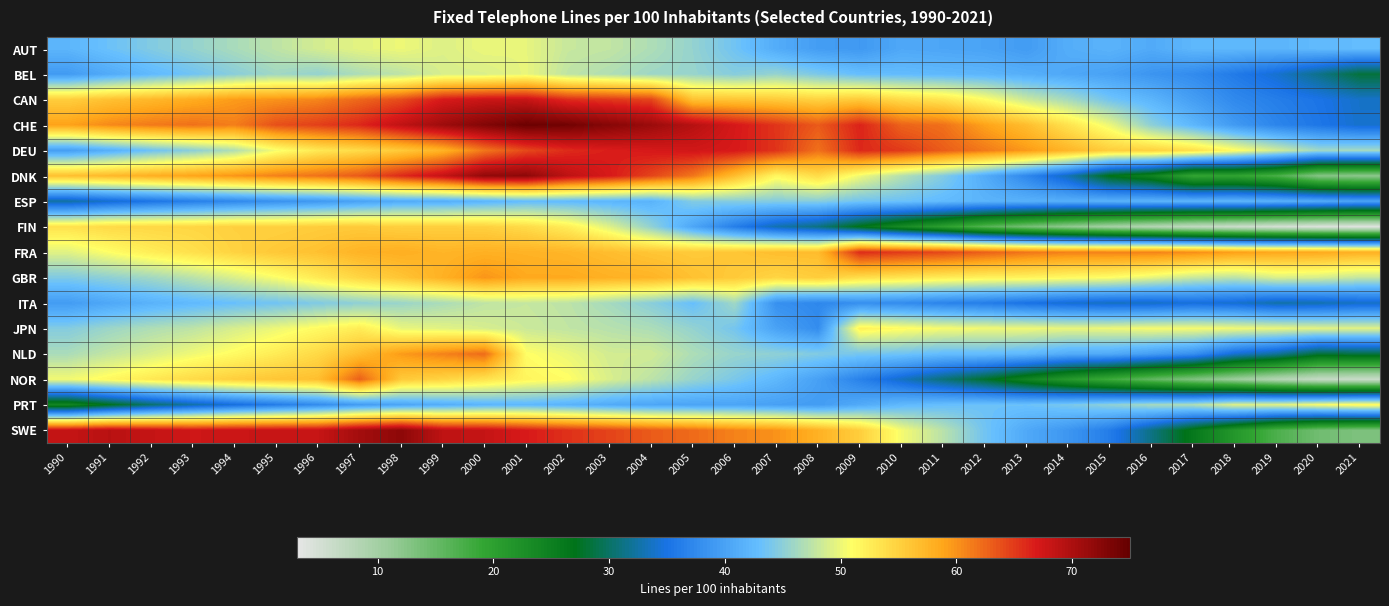

Reading left to right, list all the values displayed in this chart.

AUT: 1990=42.0	1991=43.3	1992=44.5	1993=45.5	1994=46.5	1995=47.5	1996=48.7	1997=49.5	1998=50.0	1999=49.2	2000=49.9	2001=49.7	2002=48.1	2003=47.8	2004=46.8	2005=45.5	2006=43.6	2007=41.1	2008=39.5	2009=39.0	2010=40.6	2011=40.4	2012=40.1	2013=39.3	2014=41.2	2015=41.8	2016=40.8	2017=42.2	2018=42.2	2019=41.9	2020=42.5	2021=42.7
BEL: 1990=39.2	1991=40.9	1992=42.4	1993=43.6	1994=44.9	1995=46.1	1996=45.4	1997=46.7	1998=47.5	1999=48.9	2000=49.1	2001=49.8	2002=47.6	2003=46.9	2004=45.9	2005=45.6	2006=44.7	2007=45.5	2008=44.1	2009=42.9	2010=42.6	2011=42.3	2012=42.0	2013=41.3	2014=40.5	2015=39.9	2016=38.6	2017=37.6	2018=35.9	2019=34.1	2020=31.4	2021=28.4
CAN: 1990=55.3	1991=56.5	1992=57.3	1993=58.3	1994=59.5	1995=60.0	1996=60.8	1997=62.5	1998=64.0	1999=67.0	2000=67.9	2001=68.1	2002=65.8	2003=65.2	2004=64.4	2005=56.3	2006=56.1	2007=55.6	2008=54.9	2009=55.7	2010=54.2	2011=53.2	2012=51.1	2013=48.3	2014=46.3	2015=43.7	2016=42.0	2017=39.6	2018=37.4	2019=36.2	2020=35.2	2021=33.9
CHE: 1990=59.1	1991=60.5	1992=61.4	1993=61.9	1994=61.2	1995=63.8	1996=64.8	1997=66.1	1998=68.7	1999=71.0	2000=72.9	2001=74.5	2002=74.0	2003=72.6	2004=71.2	2005=69.3	2006=67.2	2007=65.3	2008=63.2	2009=66.3	2010=62.7	2011=61.9	2012=59.1	2013=56.8	2014=53.4	2015=50.0	2016=45.1	2017=42.1	2018=39.1	2019=37.0	2020=35.5	2021=34.0
DEU: 1990=39.6	1991=41.4	1992=43.4	1993=45.0	1994=46.9	1995=50.5	1996=52.9	1997=54.1	1998=55.7	1999=57.7	2000=61.6	2001=64.2	2002=65.9	2003=66.7	2004=67.1	2005=67.5	2006=67.0	2007=65.4	2008=61.9	2009=66.1	2010=65.0	2011=63.1	2012=61.4	2013=59.6	2014=57.4	2015=55.3	2016=55.0	2017=53.7	2018=51.3	2019=48.6	2020=46.1	2021=46.3
DNK: 1990=56.6	1991=57.2	1992=58.1	1993=59.0	1994=59.9	1995=61.0	1996=61.9	1997=63.3	1998=66.0	1999=68.4	2000=71.8	2001=72.1	2002=68.8	2003=67.0	2004=64.5	2005=61.6	2006=56.8	2007=51.6	2008=54.1	2009=50.2	2010=47.1	2011=44.5	2012=41.0	2013=37.2	2014=33.1	2015=26.8	2016=24.4	2017=19.2	2018=19.4	2019=17.3	2020=12.6	2021=12.1
ESP: 1990=32.4	1991=34.0	1992=35.3	1993=36.4	1994=37.4	1995=38.3	1996=39.0	1997=40.0	1998=41.0	1999=41.3	2000=42.0	2001=42.8	2002=42.5	2003=42.0	2004=41.8	2005=44.5	2006=44.7	2007=44.6	2008=44.8	2009=43.7	2010=43.3	2011=42.6	2012=41.9	2013=41.6	2014=41.4	2015=41.7	2016=41.9	2017=42.0	2018=42.2	2019=41.7	2020=41.1	2021=40.2
FIN: 1990=53.5	1991=54.2	1992=54.5	1993=54.6	1994=55.1	1995=55.0	1996=55.4	1997=55.6	1998=55.1	1999=55.2	2000=55.0	2001=54.1	2002=52.4	2003=49.2	2004=45.3	2005=40.4	2006=36.3	2007=32.9	2008=31.1	2009=26.8	2010=23.3	2011=20.0	2012=16.4	2013=13.8	2014=11.7	2015=9.8	2016=8.3	2017=6.9	2018=5.9	2019=4.9	2020=4.1	2021=3.7
FRA: 1990=49.4	1991=51.0	1992=52.5	1993=53.7	1994=54.9	1995=55.9	1996=56.5	1997=57.7	1998=58.1	1999=57.5	2000=57.9	2001=57.8	2002=57.5	2003=56.8	2004=56.1	2005=55.7	2006=56.0	2007=56.7	2008=56.9	2009=65.9	2010=65.0	2011=64.3	2012=63.0	2013=61.7	2014=61.0	2015=61.0	2016=61.0	2017=60.4	2018=59.3	2019=58.7	2020=58.6	2021=58.0
GBR: 1990=44.3	1991=45.2	1992=46.1	1993=47.4	1994=49.0	1995=50.7	1996=52.7	1997=54.6	1998=56.1	1999=57.9	2000=59.9	2001=58.5	2002=58.5	2003=57.9	2004=57.6	2005=56.4	2006=55.7	2007=54.6	2008=55.4	2009=53.8	2010=53.2	2011=52.5	2012=52.0	2013=51.9	2014=51.3	2015=50.9	2016=49.7	2017=48.1	2018=47.4	2019=49.0	2020=48.8	2021=47.9
ITA: 1990=39.3	1991=40.6	1992=41.7	1993=42.5	1994=43.1	1995=43.6	1996=44.4	1997=45.2	1998=45.7	1999=46.6	2000=47.7	2001=48.0	2002=47.5	2003=46.3	2004=44.9	2005=43.0	2006=46.0	2007=38.1	2008=37.2	2009=38.0	2010=37.7	2011=36.8	2012=36.1	2013=35.0	2014=34.1	2015=33.5	2016=33.7	2017=34.5	2018=34.1	2019=32.7	2020=33.0	2021=33.8
JPN: 1990=44.6	1991=45.9	1992=46.8	1993=47.6	1994=48.9	1995=50.0	1996=51.3	1997=52.6	1998=49.8	1999=49.5	2000=48.9	2001=48.3	2002=47.7	2003=47.2	2004=46.7	2005=45.4	2006=43.8	2007=40.0	2008=37.8	2009=52.1	2010=51.2	2011=50.5	2012=50.2	2013=50.1	2014=49.9	2015=50.1	2016=50.5	2017=50.5	2018=50.2	2019=49.9	2020=49.5	2021=49.4
NLD: 1990=46.6	1991=47.9	1992=49.0	1993=50.2	1994=51.3	1995=52.7	1996=54.3	1997=56.8	1998=59.5	1999=61.0	2000=62.2	2001=51.0	2002=50.0	2003=48.6	2004=48.5	2005=46.7	2006=45.6	2007=45.2	2008=44.5	2009=43.9	2010=43.5	2011=42.7	2012=42.8	2013=42.2	2014=41.0	2015=40.8	2016=39.6	2017=38.1	2018=34.1	2019=32.0	2020=28.3	2021=28.7
NOR: 1990=50.3	1991=51.6	1992=52.9	1993=54.2	1994=55.2	1995=56.1	1996=56.6	1997=62.9	1998=55.7	1999=54.8	2000=53.5	2001=51.8	2002=51.0	2003=49.0	2004=47.5	2005=45.6	2006=44.1	2007=42.2	2008=39.8	2009=36.7	2010=33.7	2011=30.7	2012=27.8	2013=24.3	2014=21.0	2015=18.2	2016=15.4	2017=13.0	2018=10.6	2019=8.3	2020=6.5	2021=6.0
PRT: 1990=24.0	1991=27.2	1992=30.3	1993=32.6	1994=34.6	1995=36.1	1996=37.7	1997=39.3	1998=40.3	1999=41.2	2000=42.0	2001=42.3	2002=41.7	2003=40.9	2004=40.4	2005=40.2	2006=40.2	2007=39.8	2008=39.3	2009=40.9	2010=42.4	2011=43.0	2012=43.3	2013=43.3	2014=44.1	2015=45.2	2016=46.3	2017=46.9	2018=49.3	2019=49.5	2020=50.6	2021=51.7
SWE: 1990=68.3	1991=69.1	1992=68.3	1993=67.6	1994=67.9	1995=68.1	1996=68.2	1997=70.6	1998=72.1	1999=68.7	2000=68.3	2001=66.9	2002=65.5	2003=64.5	2004=63.2	2005=62.2	2006=60.9	2007=60.0	2008=57.8	2009=55.3	2010=50.5	2011=47.3	2012=43.6	2013=40.7	2014=38.8	2015=36.1	2016=31.2	2017=26.0	2018=21.3	2019=17.1	2020=14.3	2021=13.2